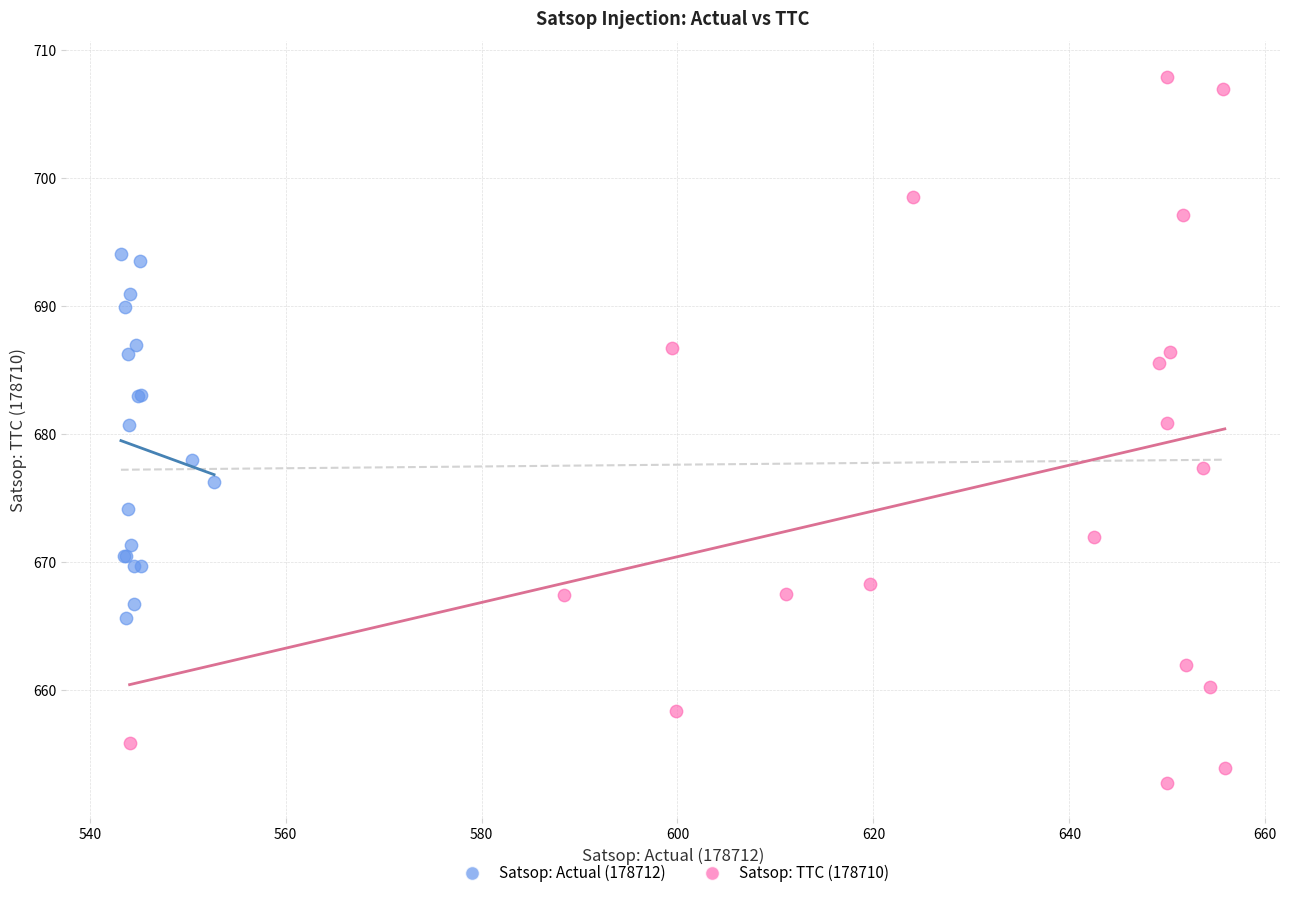

Which series reaches the maximum Y coordinate?

Satsop: TTC (178710)